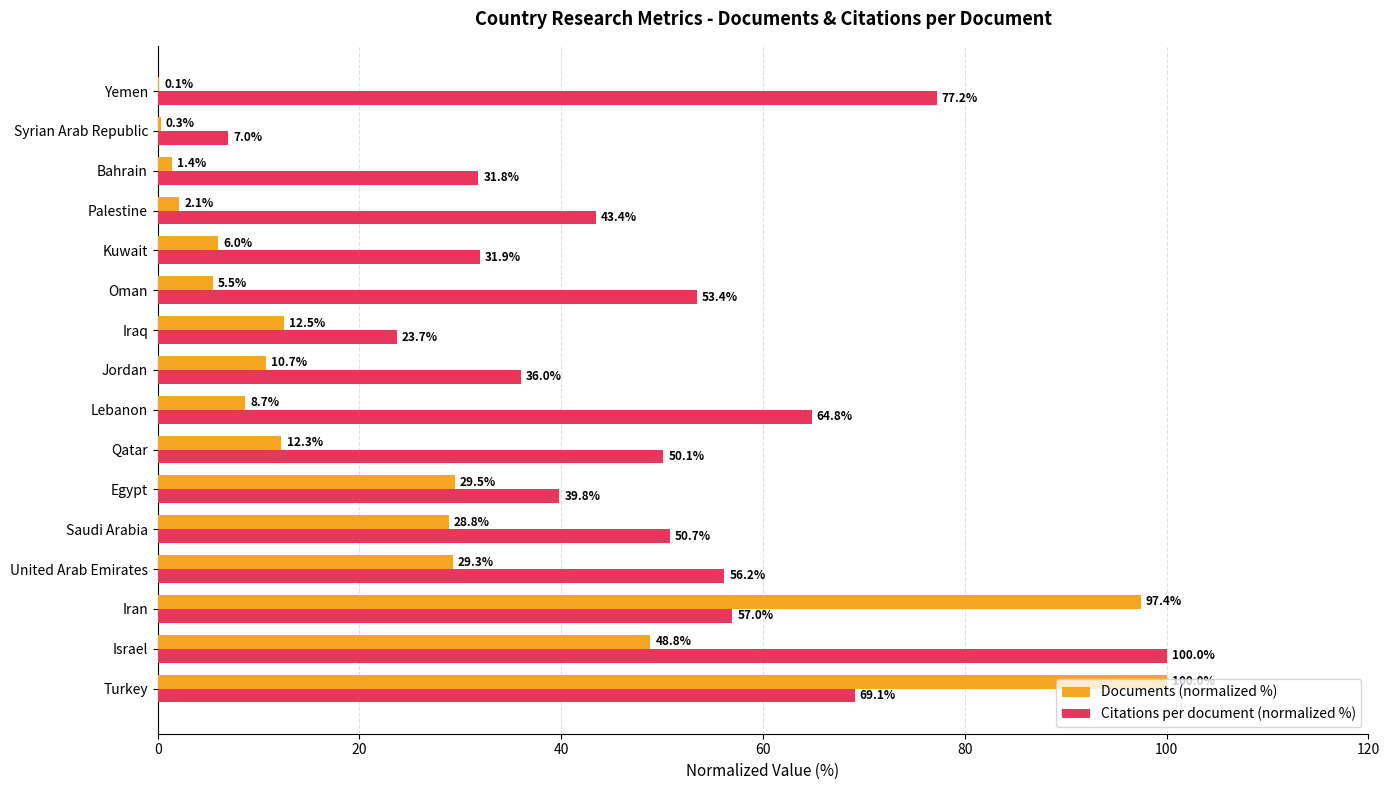

What is the sum of the Documents (normalized %) values at Iran and Lebanon?

106.1